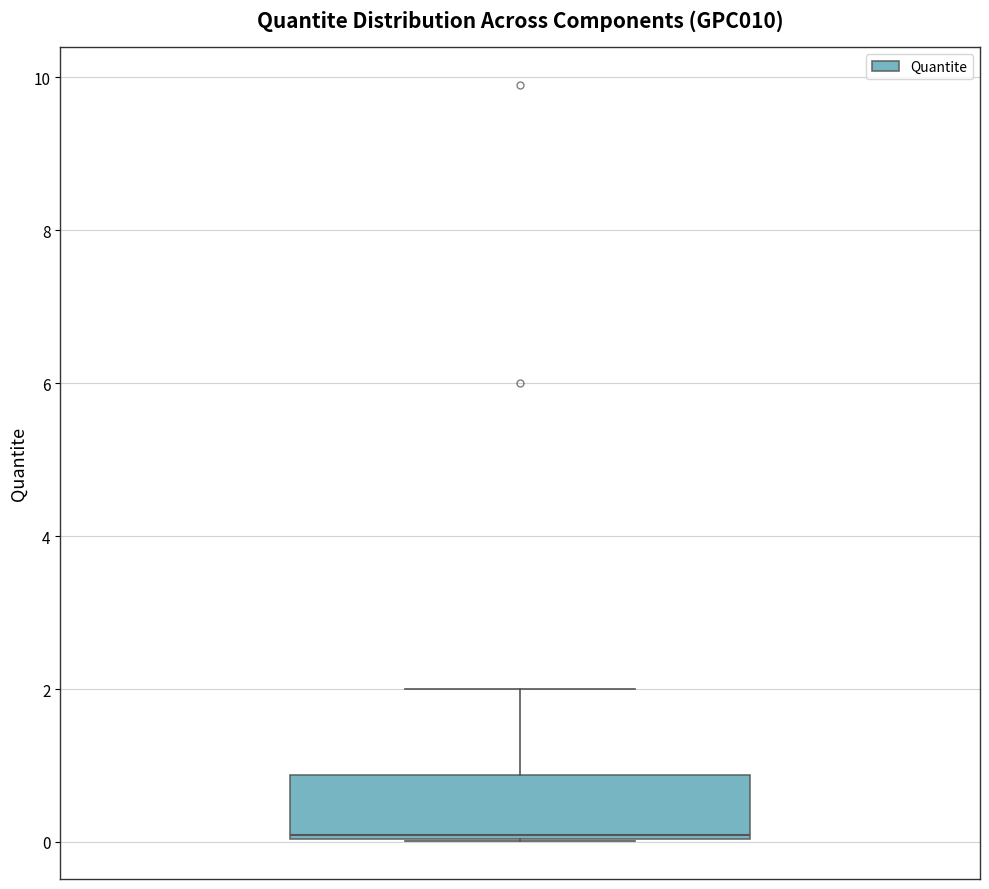

Where does the upper whisker of the box end on the y-axis? The values are not printed on the chart, so give them approximately, as read against the axis.

2.0